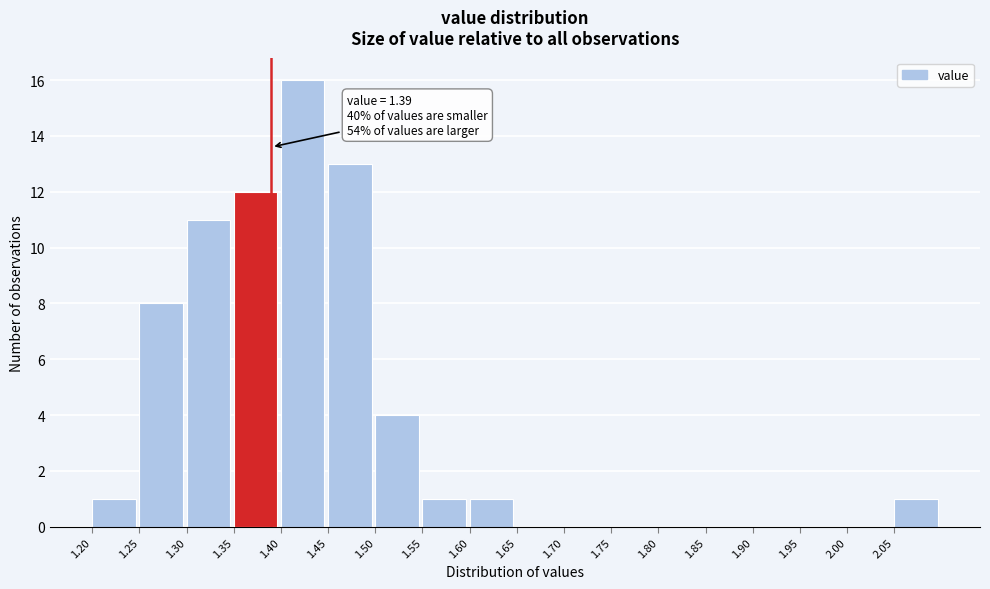

Which range on the x-axis has the tallest bar?

1.40 to 1.45